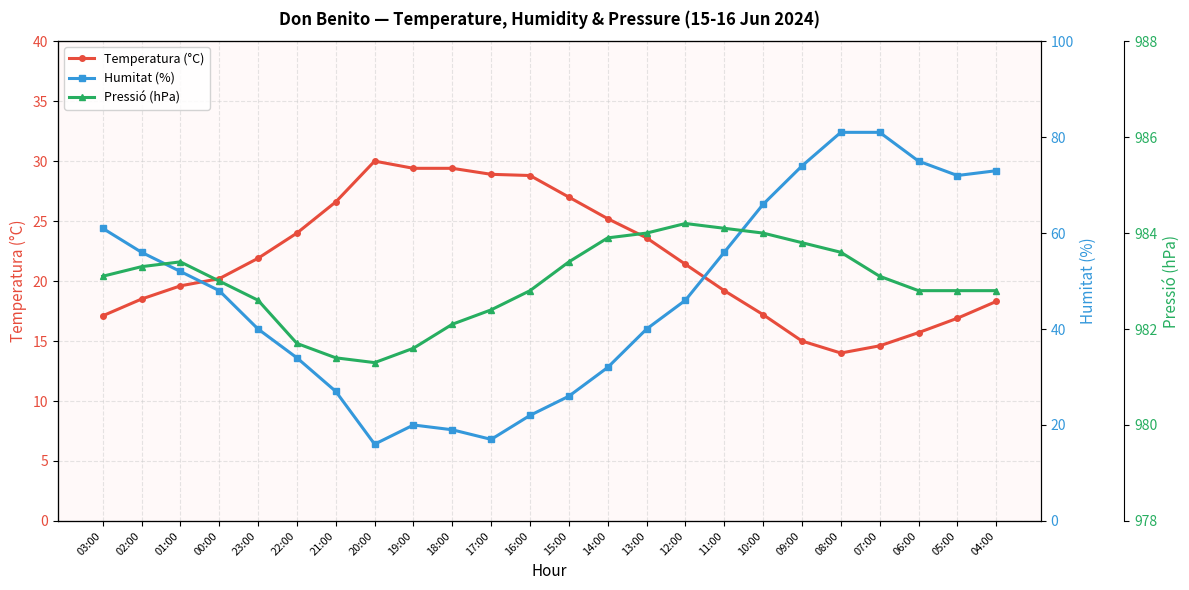

True or false: Pressió (hPa) and Humitat (%) cross at least once.

False